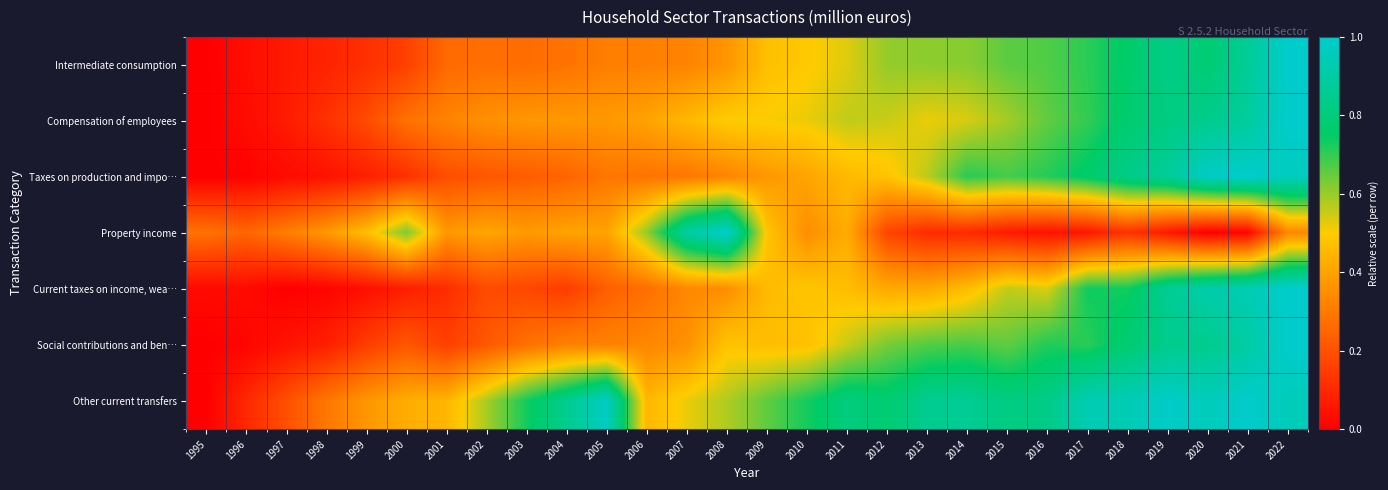

What is the greatest value displayed?

1.0